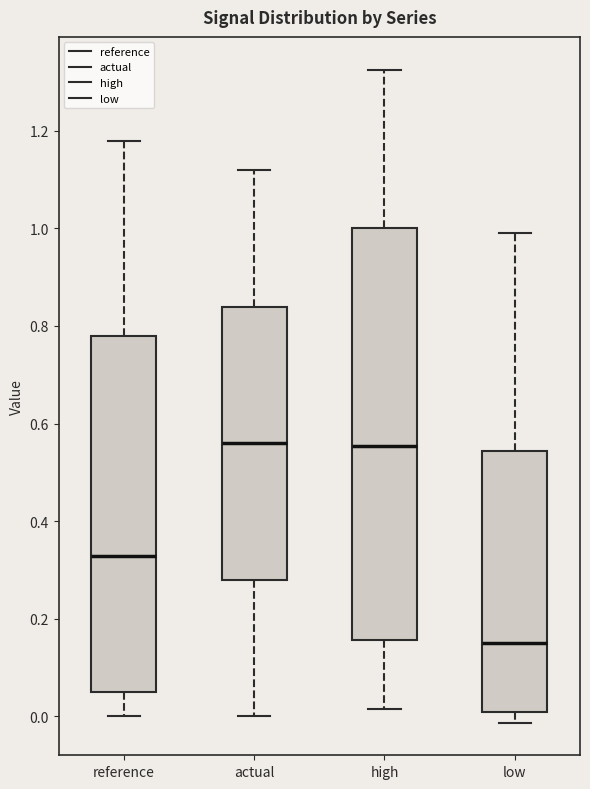

Comparing the boxes themselves (not the whiskers), which one is the tallest?

high